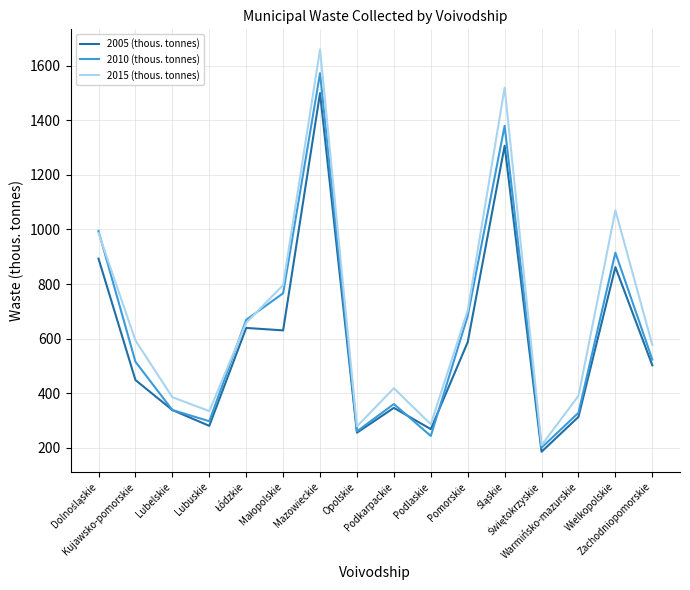

What is the greatest value displayed?

1660